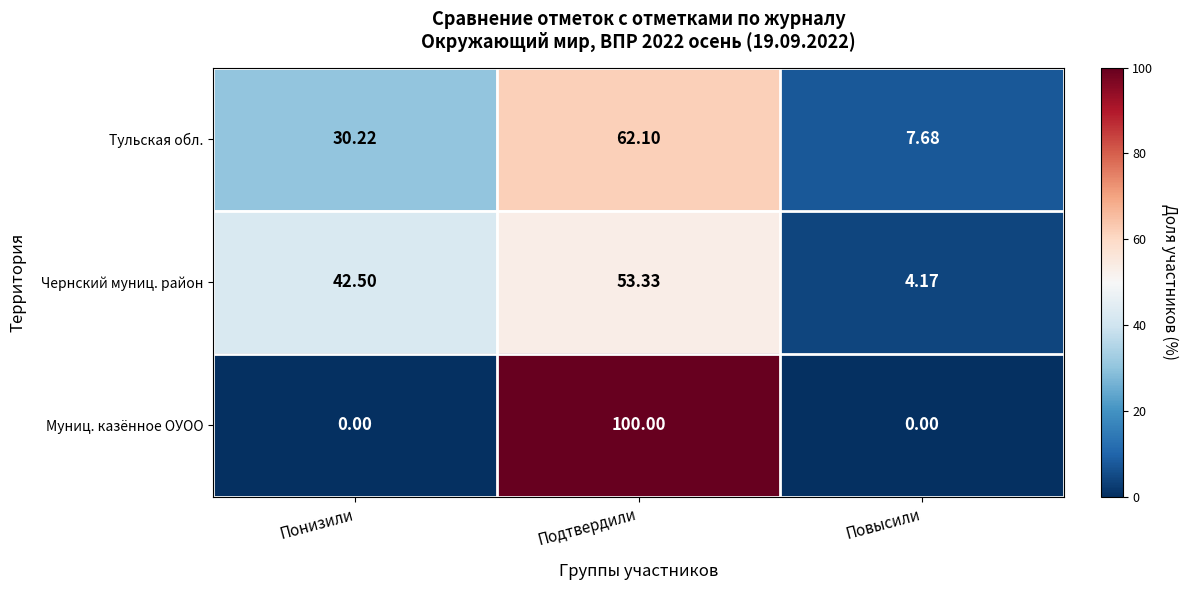

At Понизили, list the series in order from largest to smallest.

Чернский муниц. район, Тульская обл., Муниц. казённое ОУОО